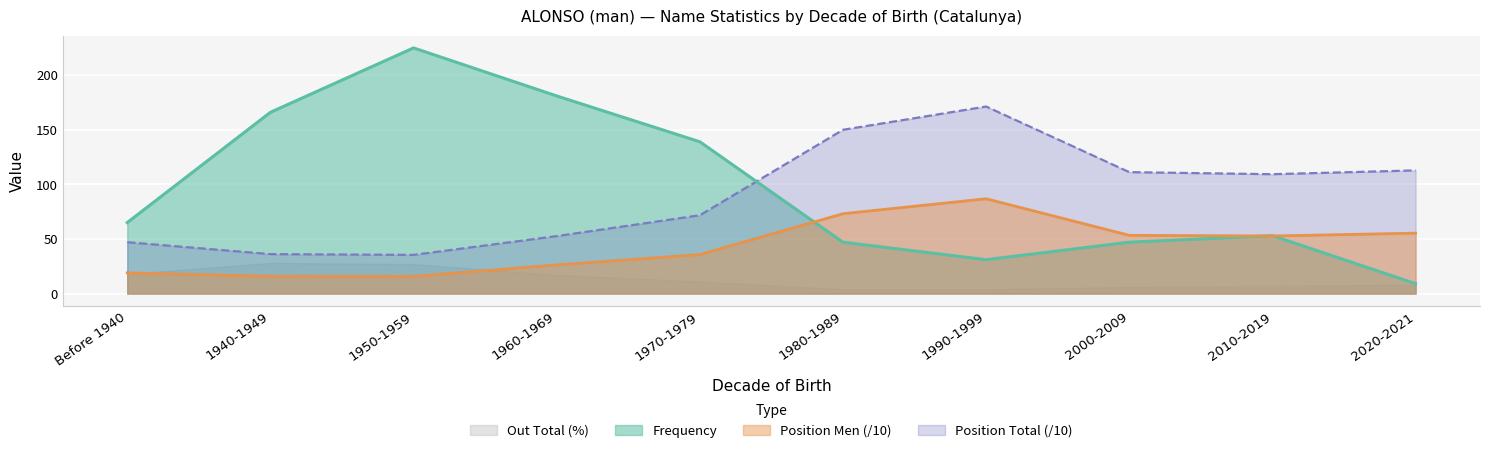

List the series in order of their peak value, highest first.

Frequency, Position Total (/10), Position Men (/10), Out Total (%)